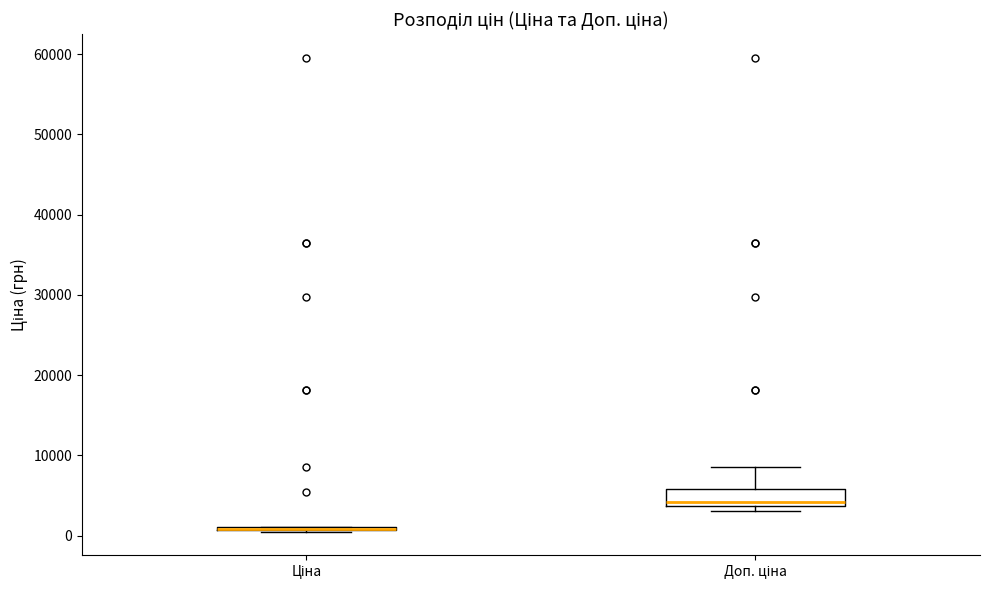

Reading left to right, transcribe this box plot: for each box, give where its median line is, the range the box spans, and where its two whiskers end, as read against the y-axis. The values are not printed on the chart, so give them approximately, as read against the axis.

Ціна: box collapsed to a line at 1000, whiskers 1000 to 1000
Доп. ціна: median 4000 (just above the box's lower edge), box 4000 to 6000, whiskers 3000 to 9000